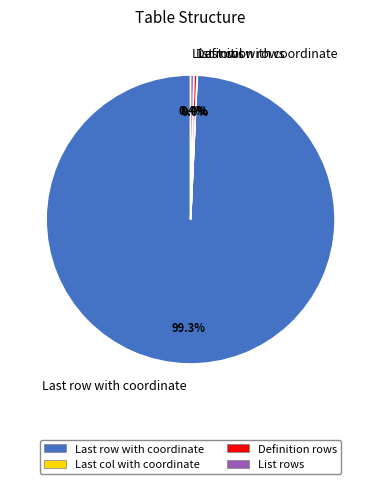

Do List rows and Definition rows together represent more than half of the pie?

No